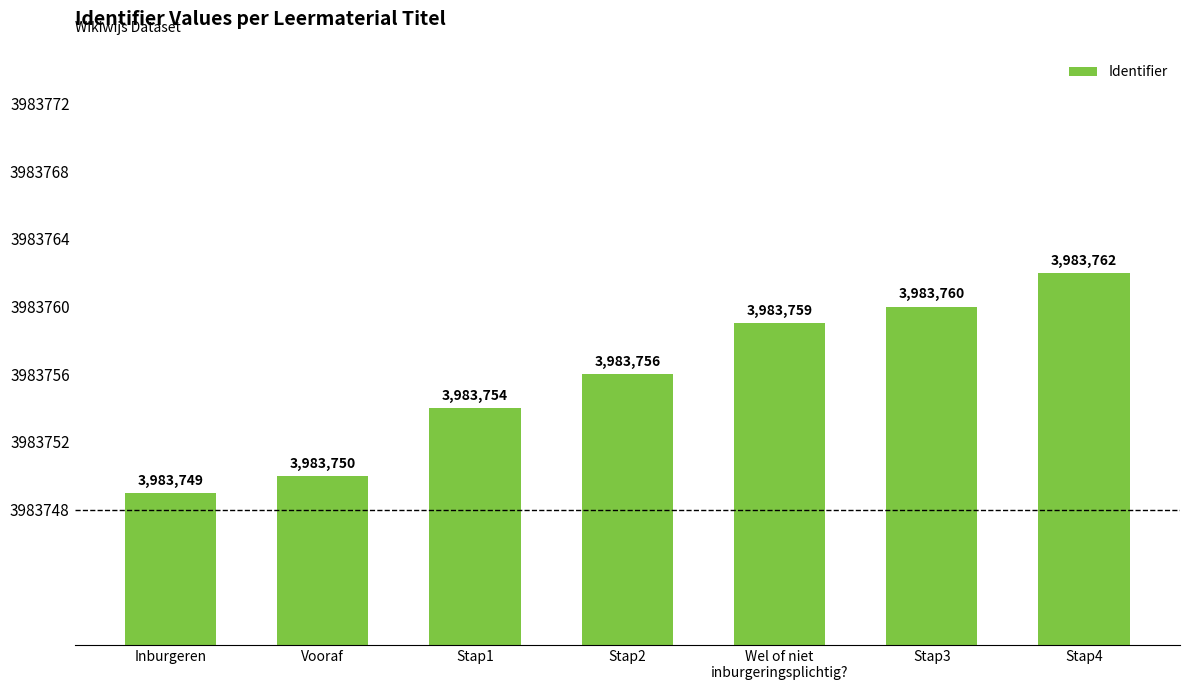

True or false: the data shows 3983750 at Vooraf.

True